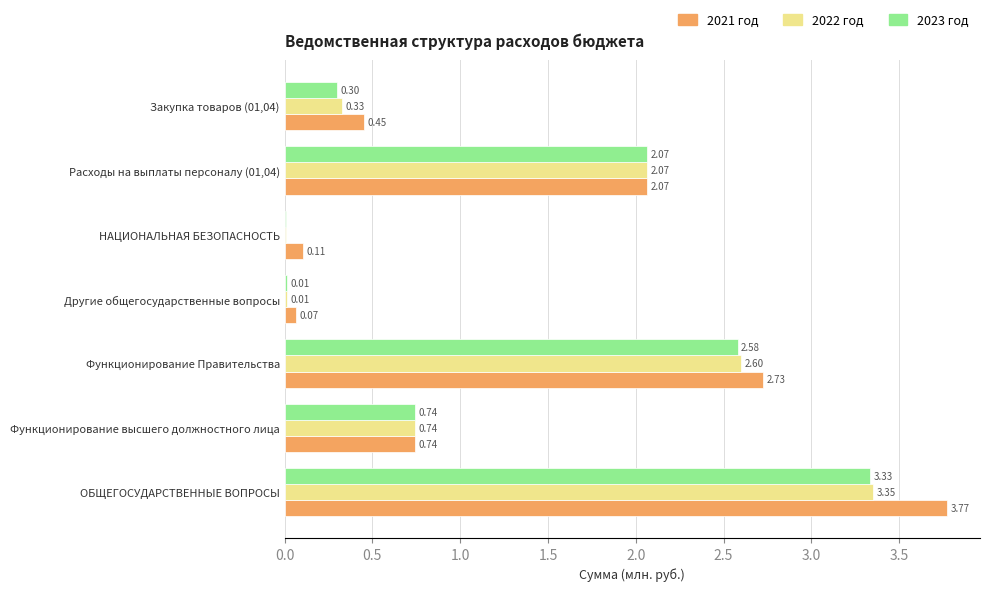

Where is 2022 год nearest to the value 1?

Функционирование высшего должностного лица